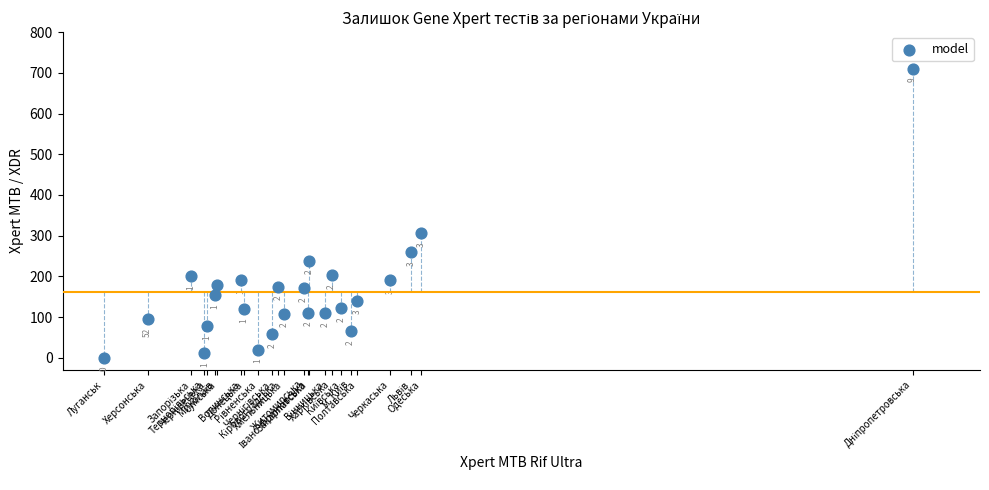

What is the range of X values (max minus min)?

9692